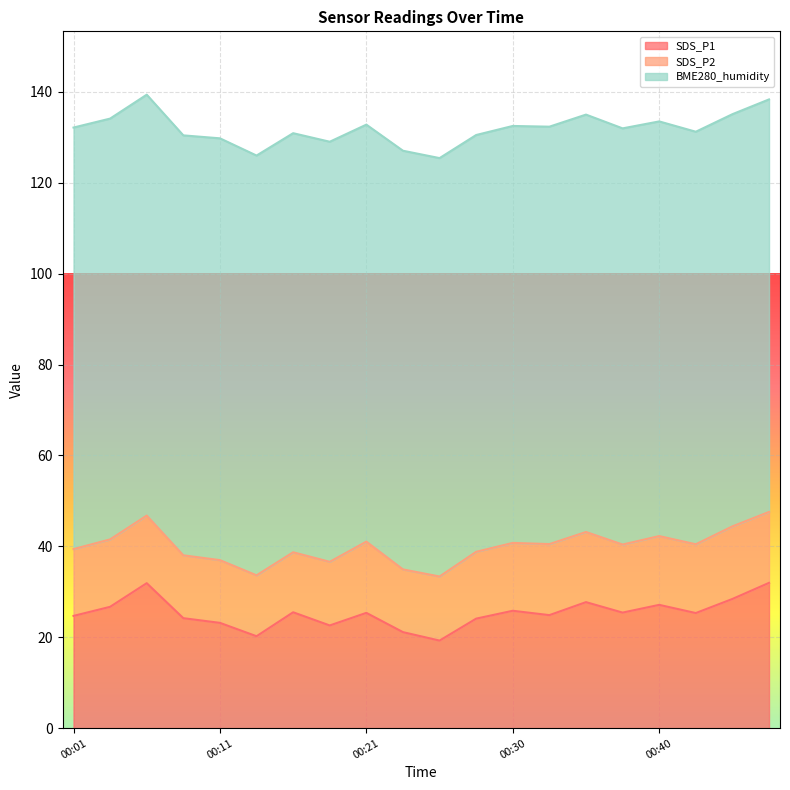

What is the spread (max minus min) of values at 00:11?

79.0